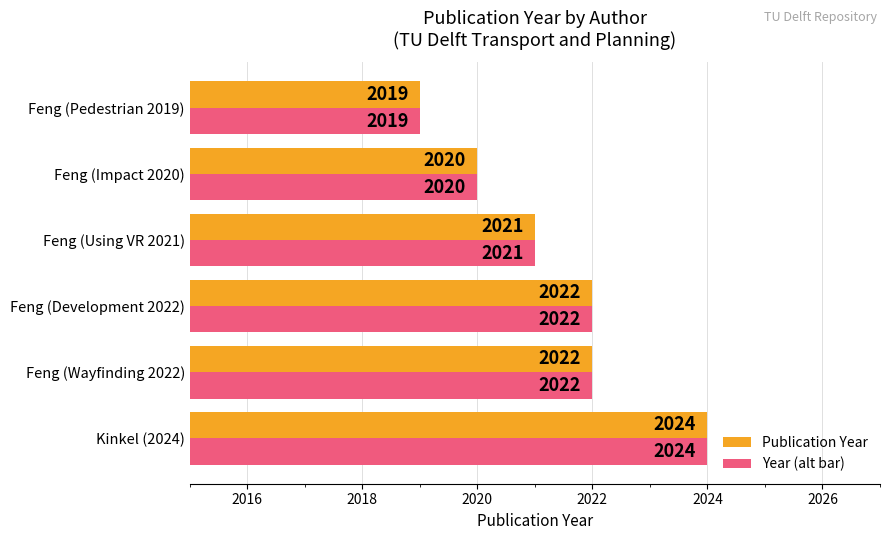

What is the difference between the maximum and minimum values in the Publication Year series?

5